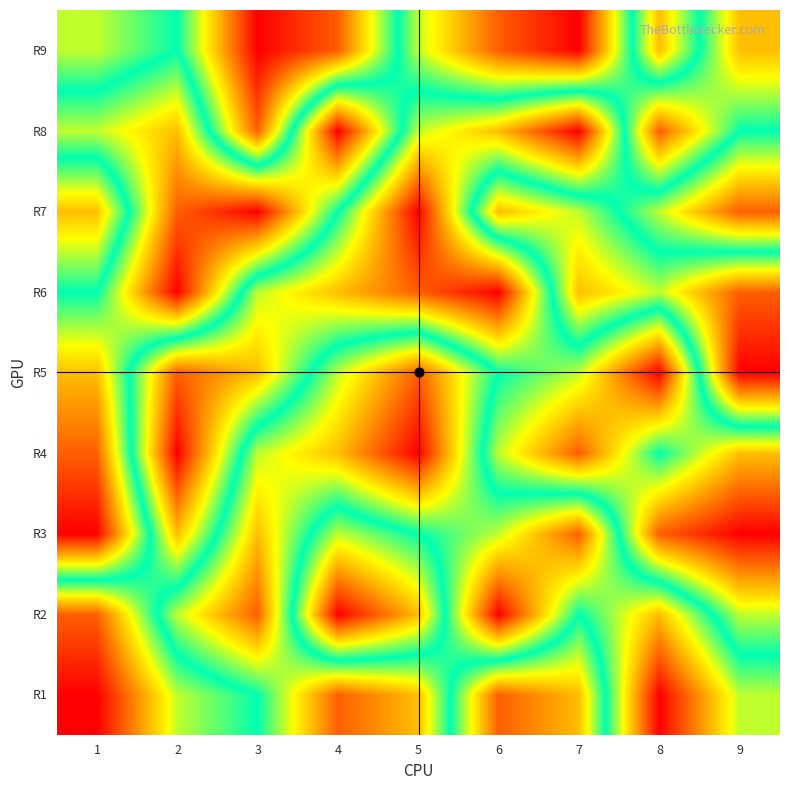

Reading left to right, extract all data points from this chart.

R1: 1=9	2=6	3=5	4=2	5=3	6=8	7=7	8=1	9=4
R2: 1=8	2=4	3=2	4=9	5=7	6=1	7=5	8=3	9=6
R3: 1=1	2=7	3=3	4=6	5=5	6=4	7=2	8=8	9=9
R4: 1=2	2=9	3=4	4=3	5=1	6=6	7=8	8=5	9=7
R5: 1=3	2=8	3=7	4=4	5=2	6=5	7=6	8=9	9=1
R6: 1=5	2=1	3=6	4=7	5=8	6=9	7=3	8=4	9=2
R7: 1=7	2=2	3=1	4=5	5=9	6=3	7=4	8=6	9=8
R8: 1=4	2=3	3=8	4=1	5=6	6=7	7=9	8=2	9=5
R9: 1=6	2=5	3=9	4=8	5=4	6=2	7=1	8=7	9=3